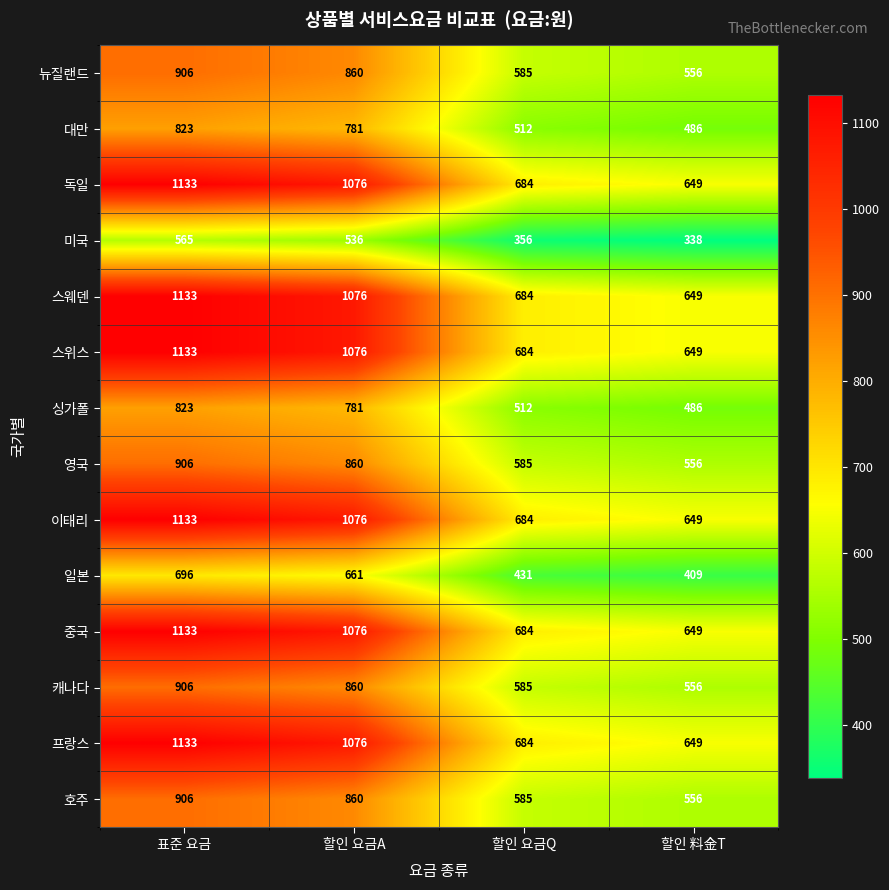

List the labels in order of 뉴질랜드 value, smallest first.

할인 料金T, 할인 요금Q, 할인 요금A, 표준 요금